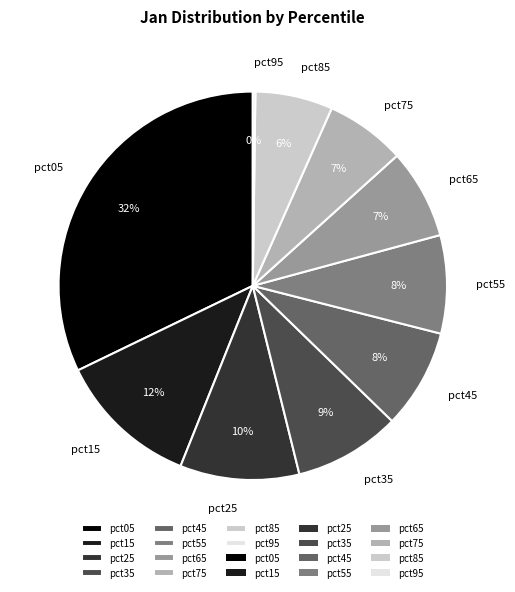

Between pct15 and pct35, which is larger?

pct15